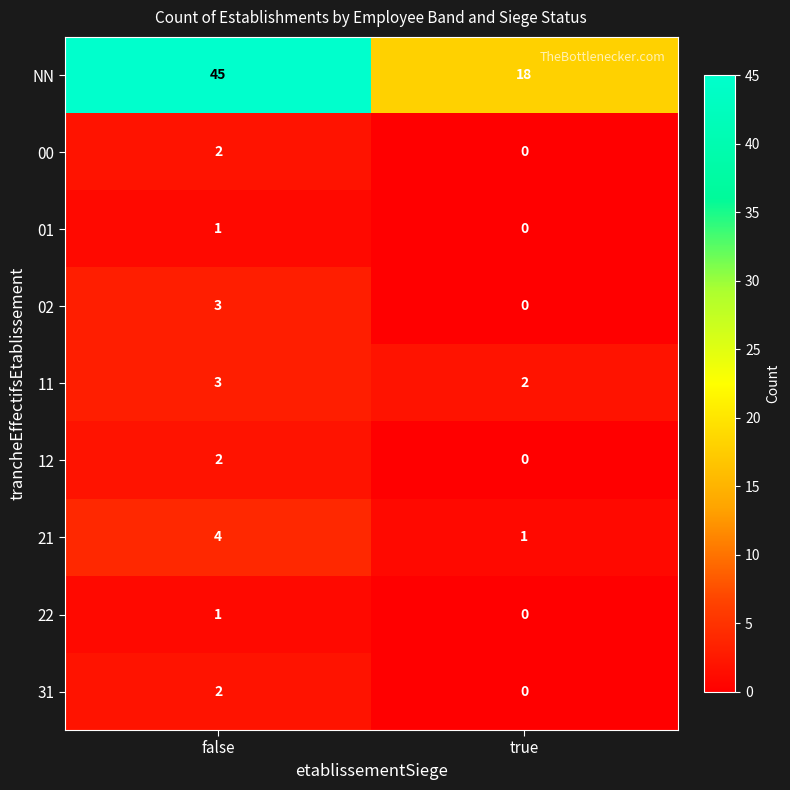

Rank the categories by 01 value from lowest to highest.

true, false